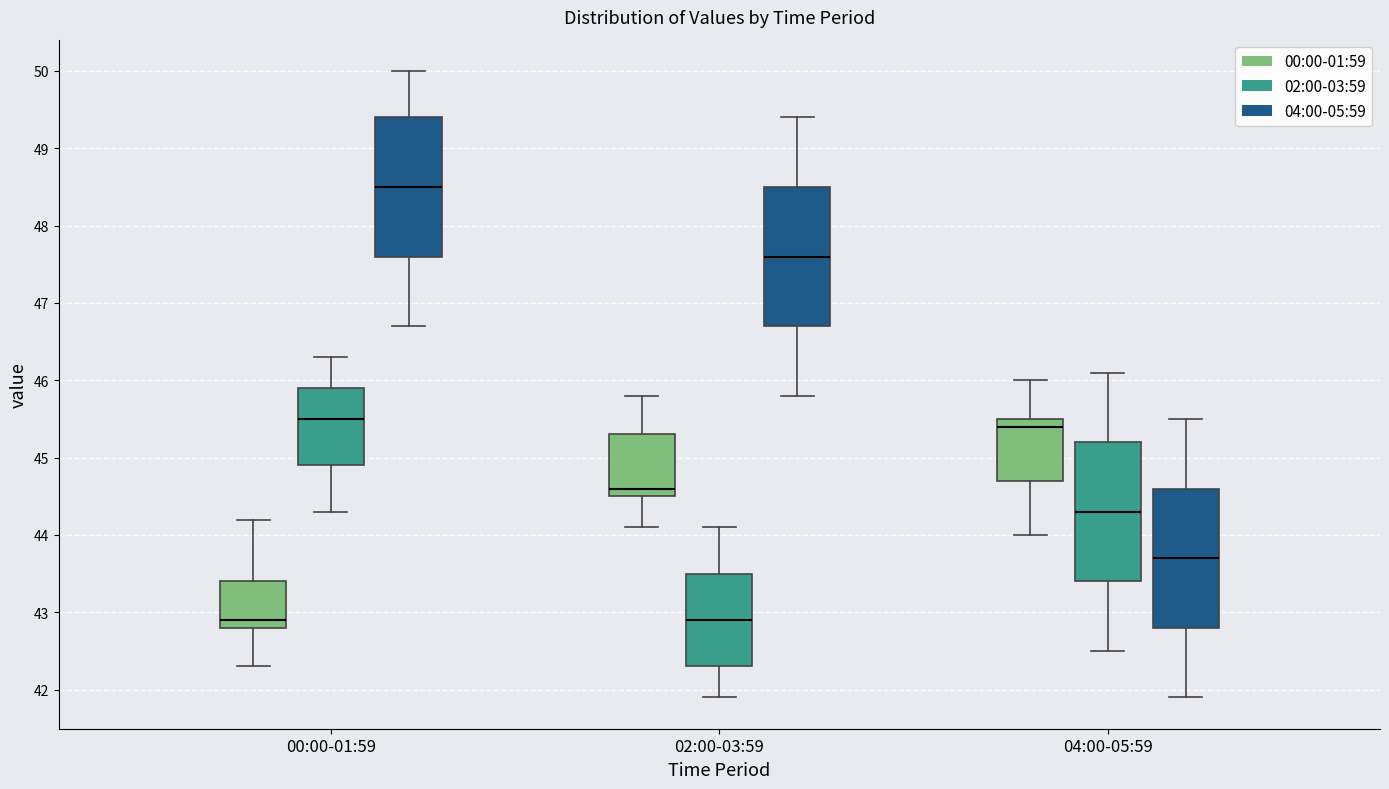

Reading left to right, transcribe this box plot: for each box, give where its median line is, the range the box spans, and where its two whiskers end, as read against the y-axis. The values are not printed on the chart, so give them approximately, as read against the axis.

00:00-01:59 (00:00-01:59): median 42.9, box 42.8 to 43.4, whiskers 42.3 to 44.2
00:00-01:59 (02:00-03:59): median 45.5, box 44.9 to 45.9, whiskers 44.3 to 46.3
00:00-01:59 (04:00-05:59): median 48.5, box 47.6 to 49.4, whiskers 46.7 to 50.0
02:00-03:59 (00:00-01:59): median 44.6, box 44.5 to 45.3, whiskers 44.1 to 45.8
02:00-03:59 (02:00-03:59): median 42.9, box 42.3 to 43.5, whiskers 41.9 to 44.1
02:00-03:59 (04:00-05:59): median 47.6, box 46.7 to 48.5, whiskers 45.8 to 49.4
04:00-05:59 (00:00-01:59): median 45.4, box 44.7 to 45.5, whiskers 44.0 to 46.0
04:00-05:59 (02:00-03:59): median 44.3, box 43.4 to 45.2, whiskers 42.5 to 46.1
04:00-05:59 (04:00-05:59): median 43.7, box 42.8 to 44.6, whiskers 41.9 to 45.5